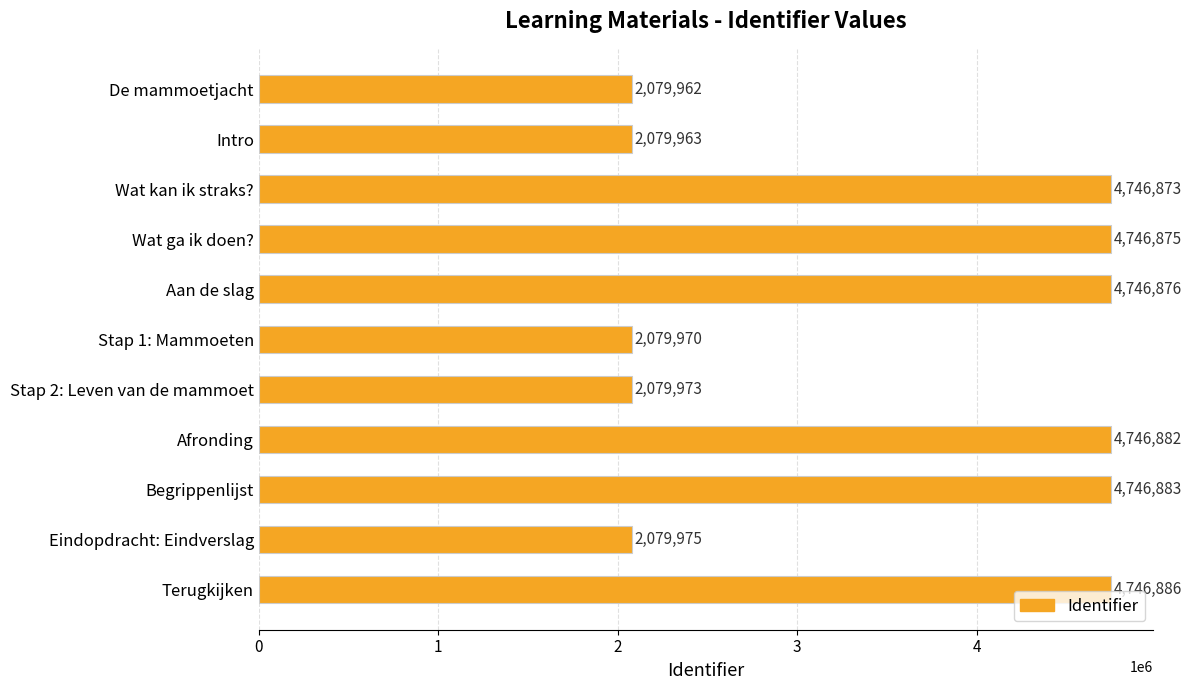

How many bars are there in total?

11